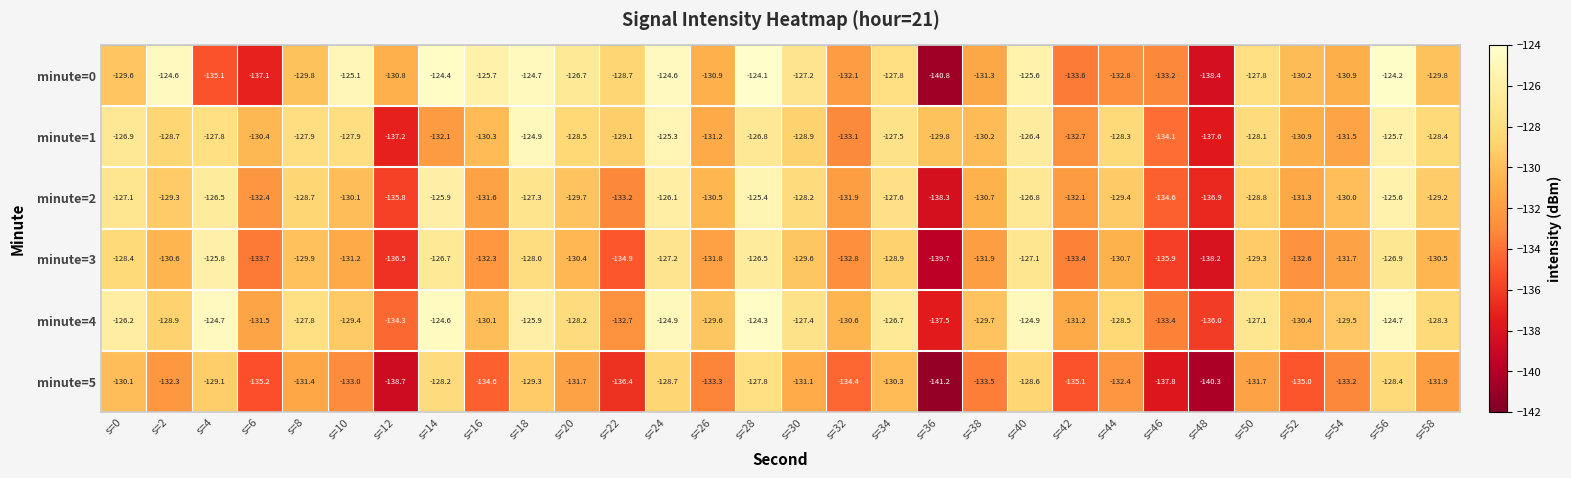

The value of minute=5 at s=38 is -82.5. True or false?

False